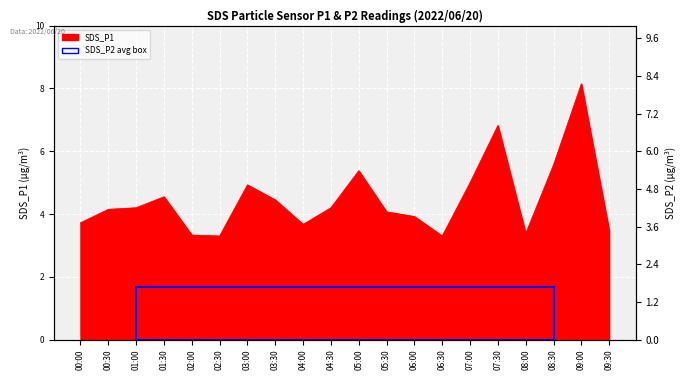

True or false: there are more than 0 points higher than both neighbors.

True